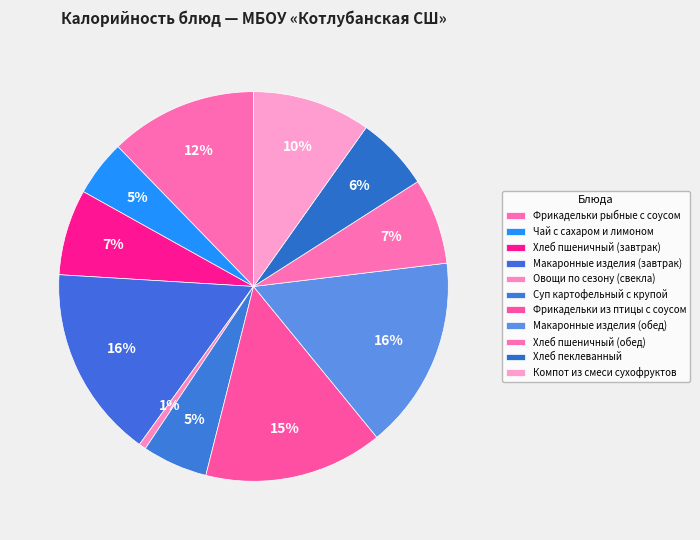

How many slices are in this pie chart?

11